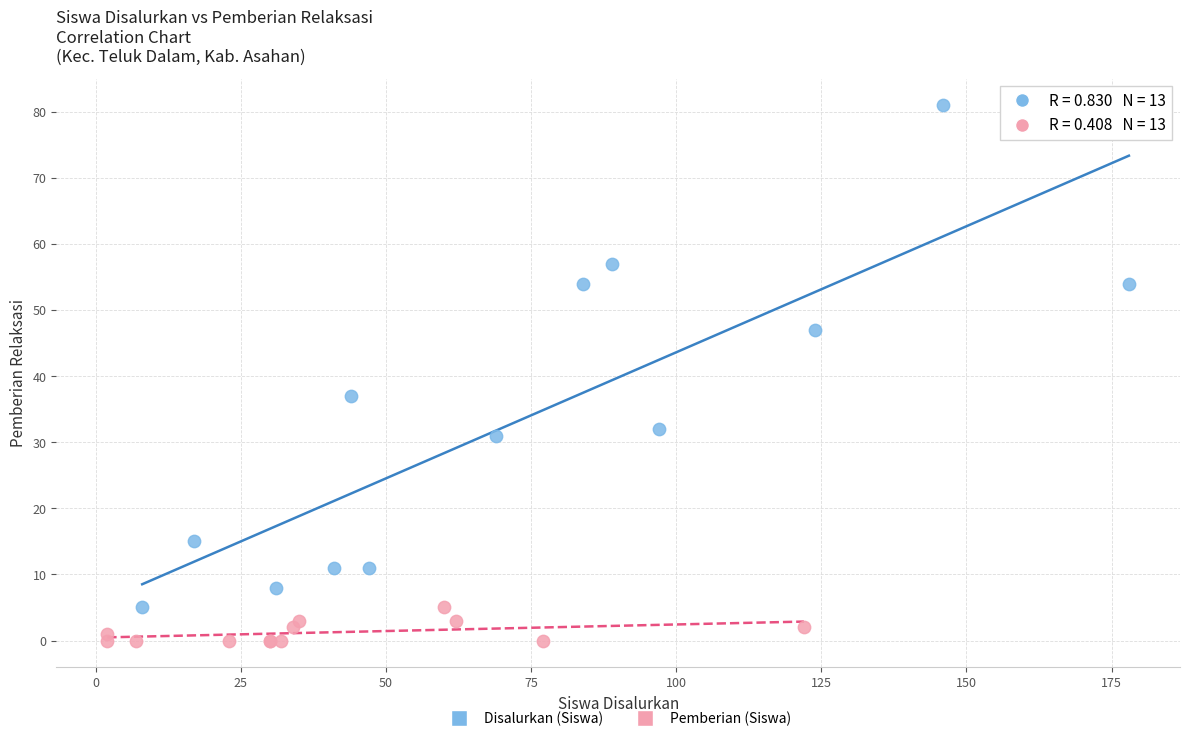

Which series has the widest spread of Y values?

Disalurkan (Siswa)